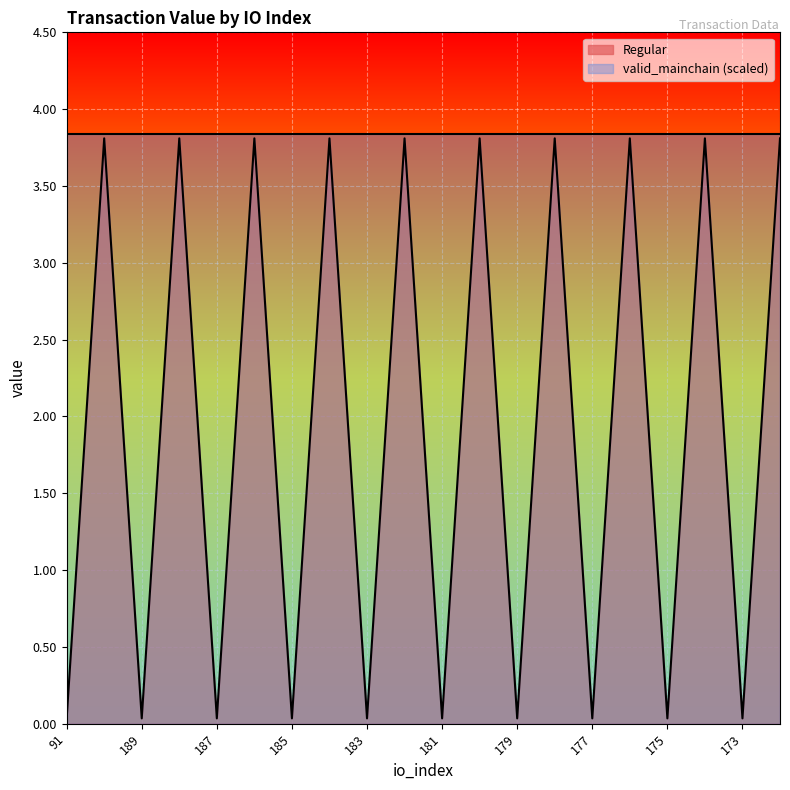

What is the ratio of the value at 180 to the value at 174?

1.0